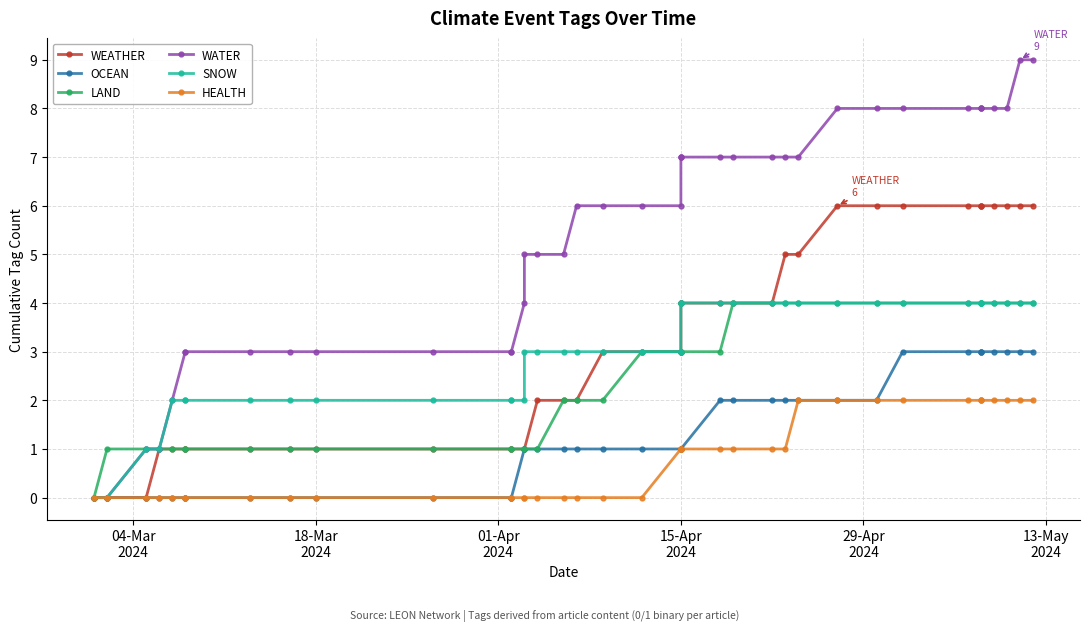

Which series has the largest total across all categories?

WATER